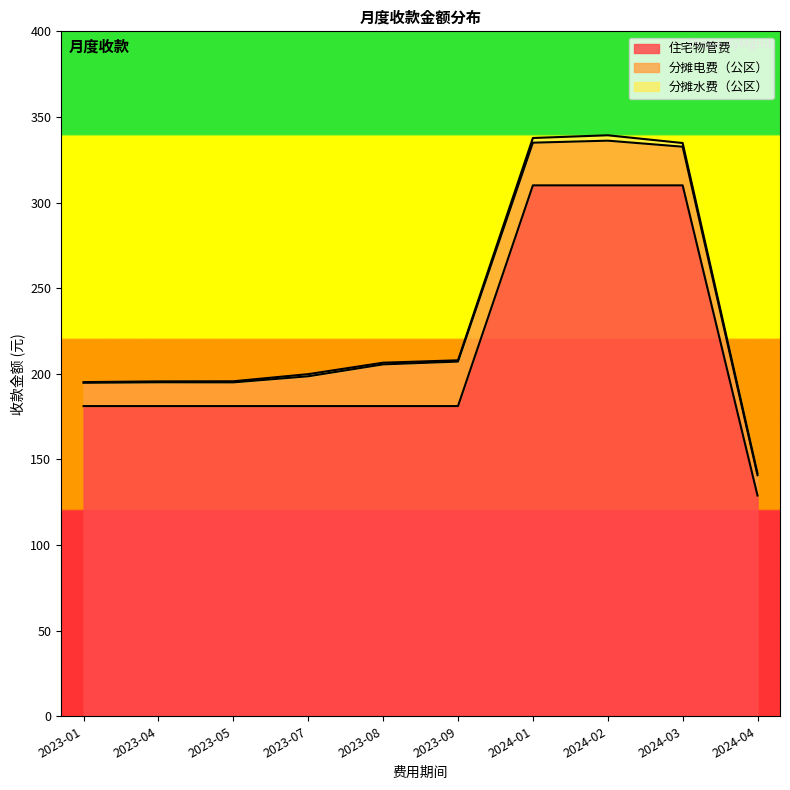

At which category does 分摊水费（公区） reach its first local valley?

2023-01